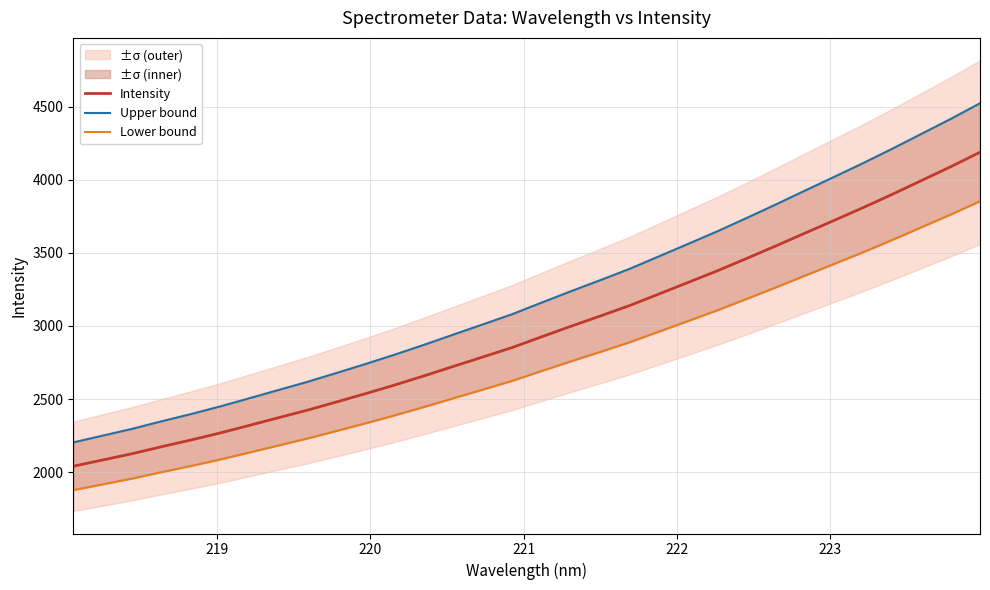

What is the maximum value for Intensity?

4188.2